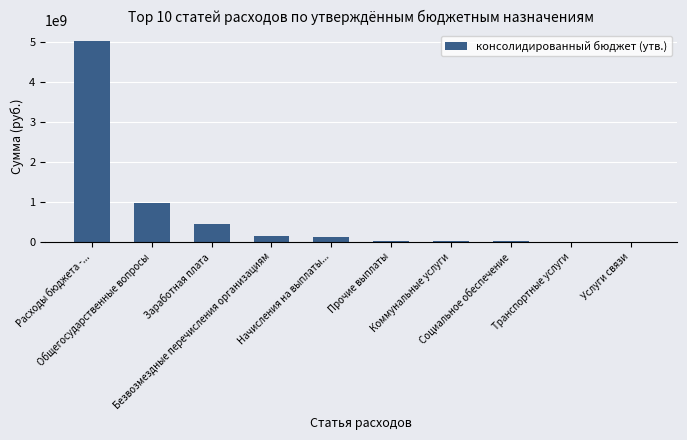

How many series are shown in this chart?

1